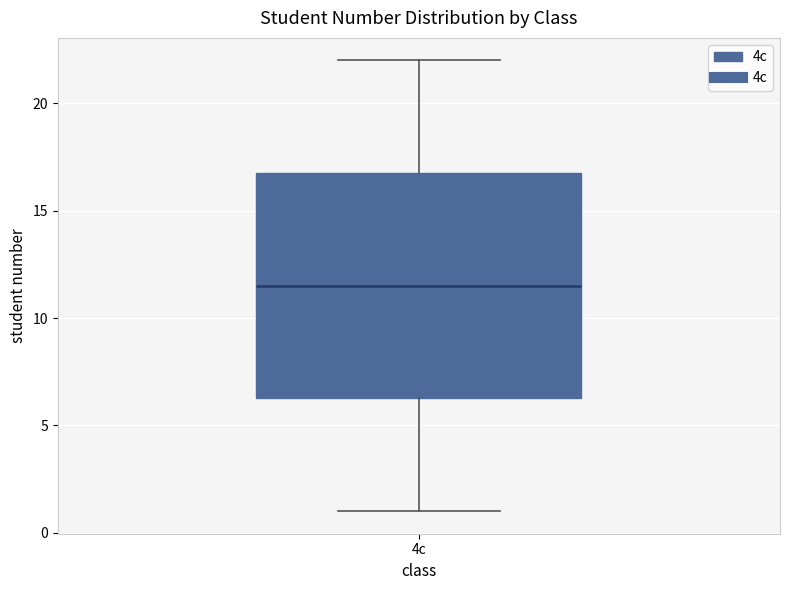

Read this box plot against the y-axis: the position of the median line, the range covered by the box, and the ends of both whiskers. The values are not printed on the chart, so give them approximately, as read against the axis.

median 11.5, box 6.5 to 17.0, whiskers 1.0 to 22.0